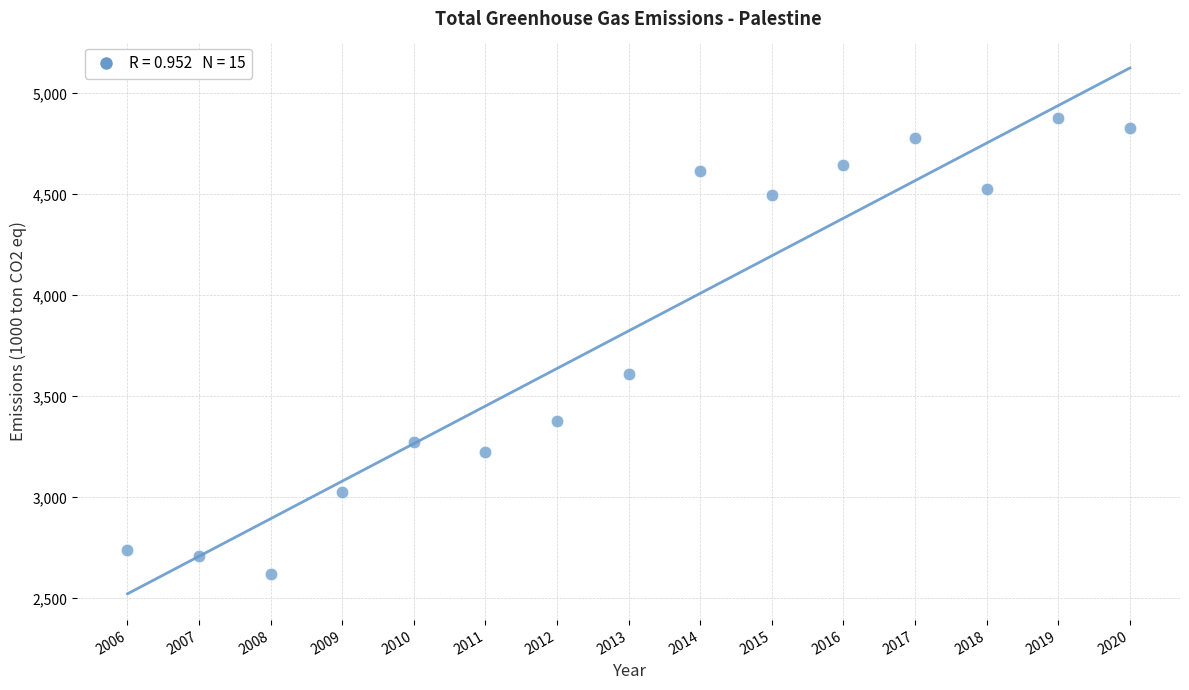

What Y value in the scatter plot is closest to 3749?

3612.0